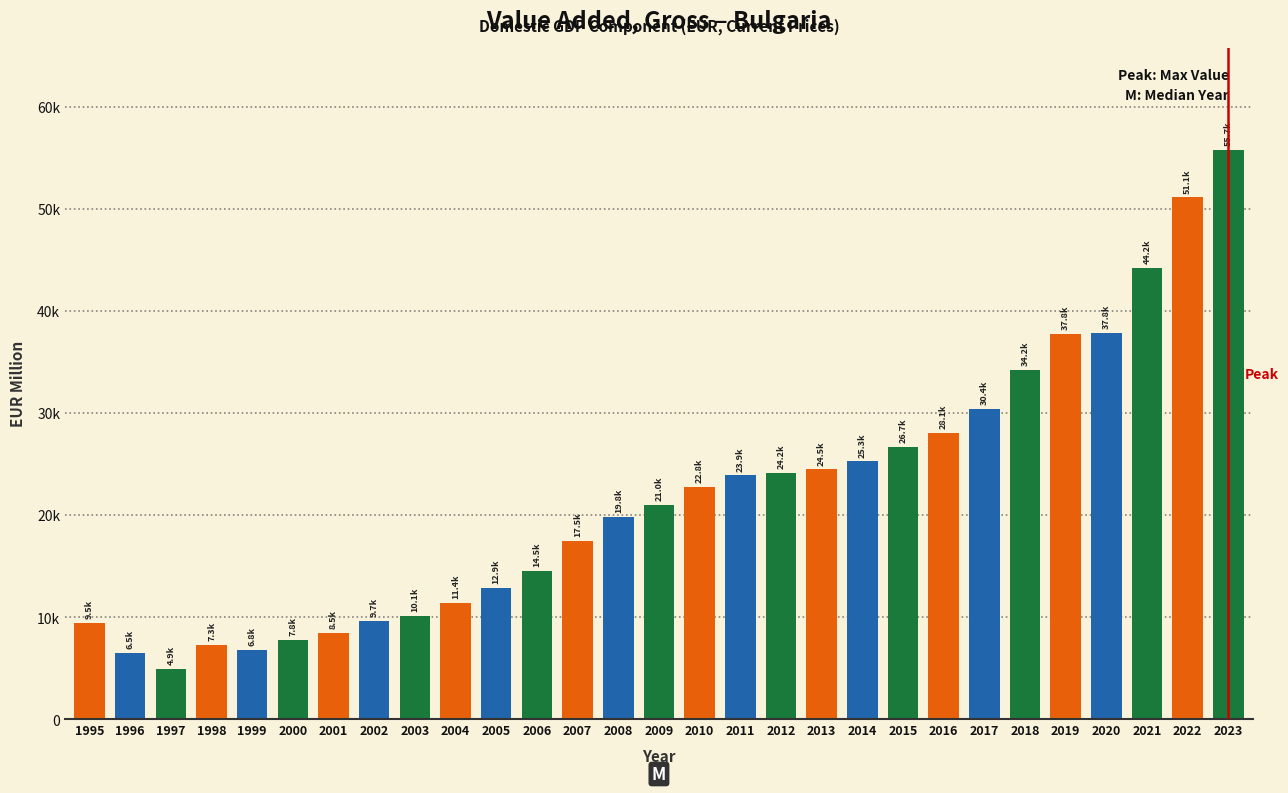

Are the bars horizontal?

No